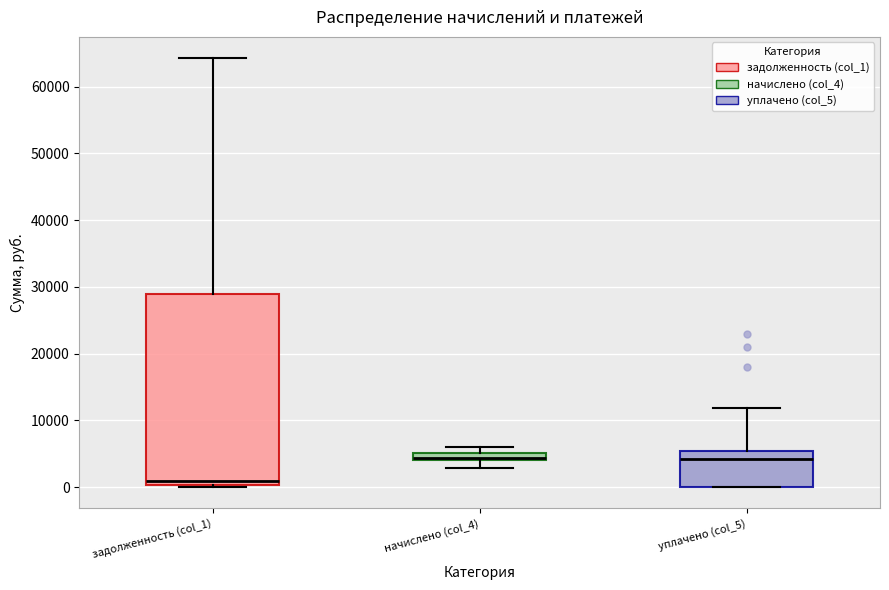

Where is the upper edge of the box for начислено (col_4) on the y-axis? The values are not printed on the chart, so give them approximately, as read against the axis.

5000